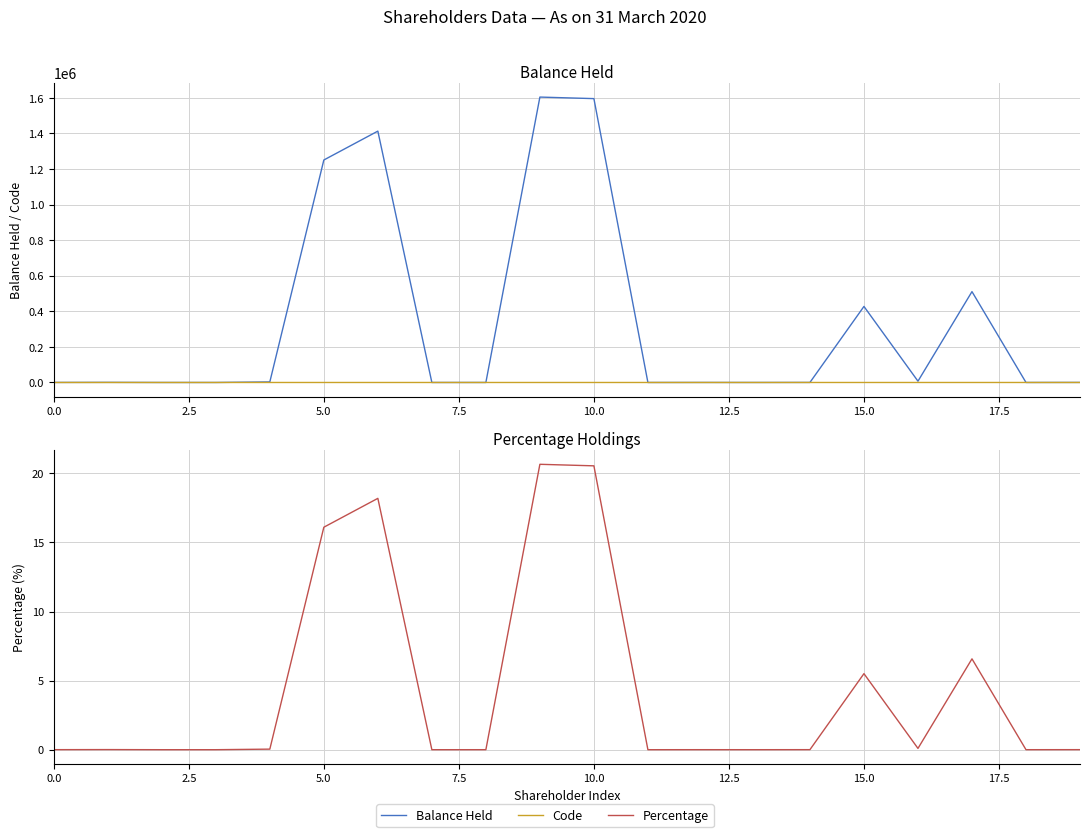

The value of Code at 10.0 is 1.0. True or false?

True